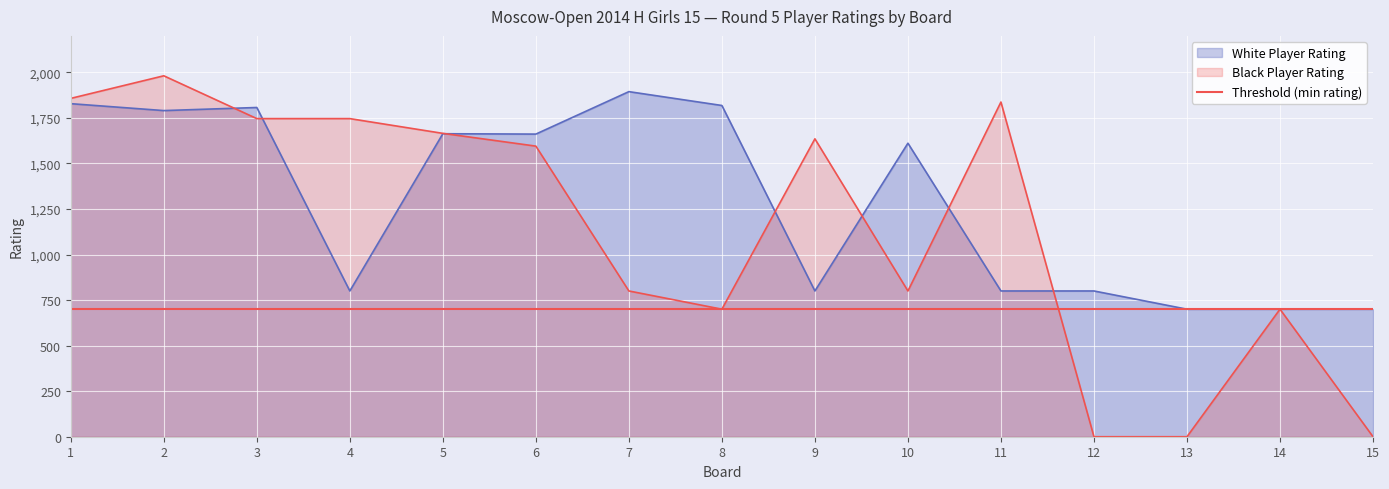

Which category has the highest value in the Black Player Rating series?

2